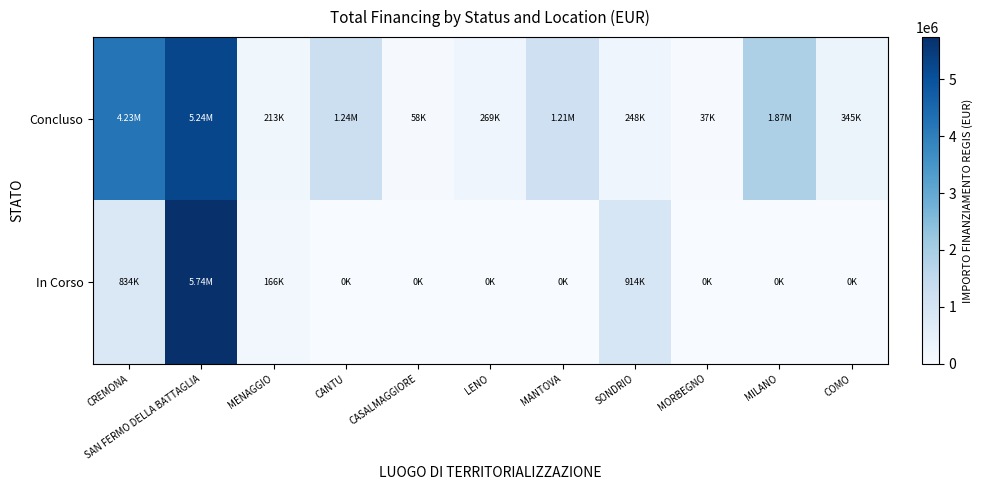

Reading right to left, extract all data points from this chart.

Concluso: COMO=344882.5	MILANO=1866366.7	MORBEGNO=36600.0	SONDRIO=247700.0	MANTOVA=1206048.8	LENO=269021.9	CASALMAGGIORE=57564.0	CANTU=1242450.0	MENAGGIO=212514.4	SAN FERMO DELLA BATTAGLIA=5239015.0	CREMONA=4232595.6
In Corso: COMO=0.0	MILANO=0.0	MORBEGNO=0.0	SONDRIO=914000.0	MANTOVA=0.0	LENO=0.0	CASALMAGGIORE=0.0	CANTU=0.0	MENAGGIO=165553.7	SAN FERMO DELLA BATTAGLIA=5742257.7	CREMONA=833874.0